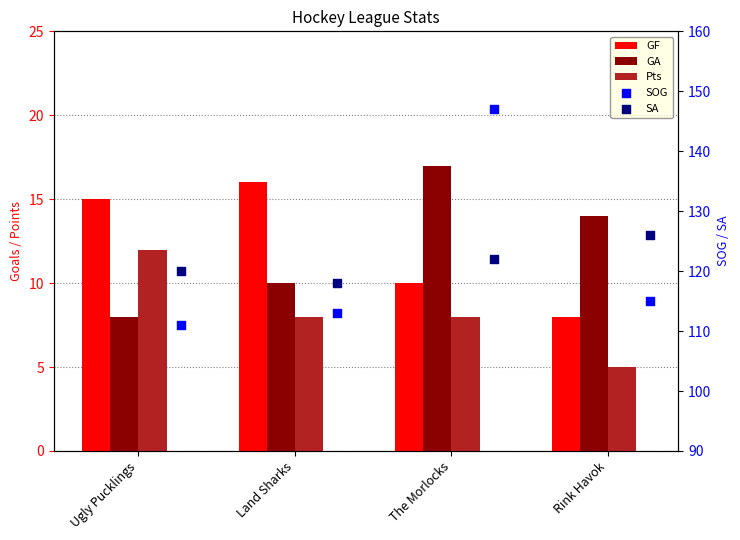

Is the value of GA at Rink Havok greater than the value of SOG at The Morlocks?

No